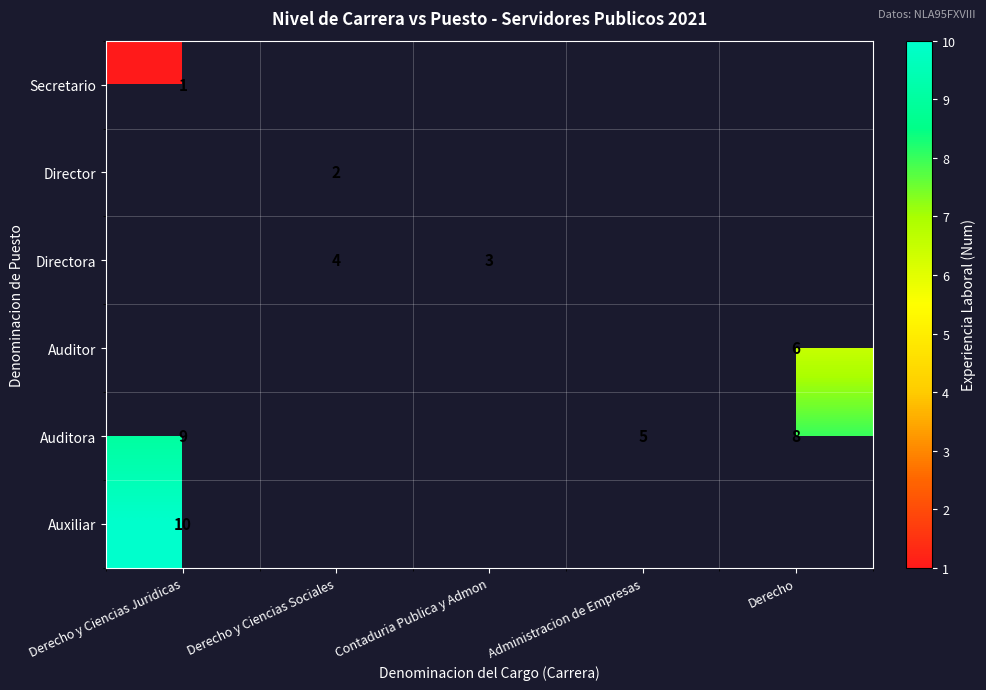

At which label does Auxiliar reach its peak?

Derecho y Ciencias Juridicas